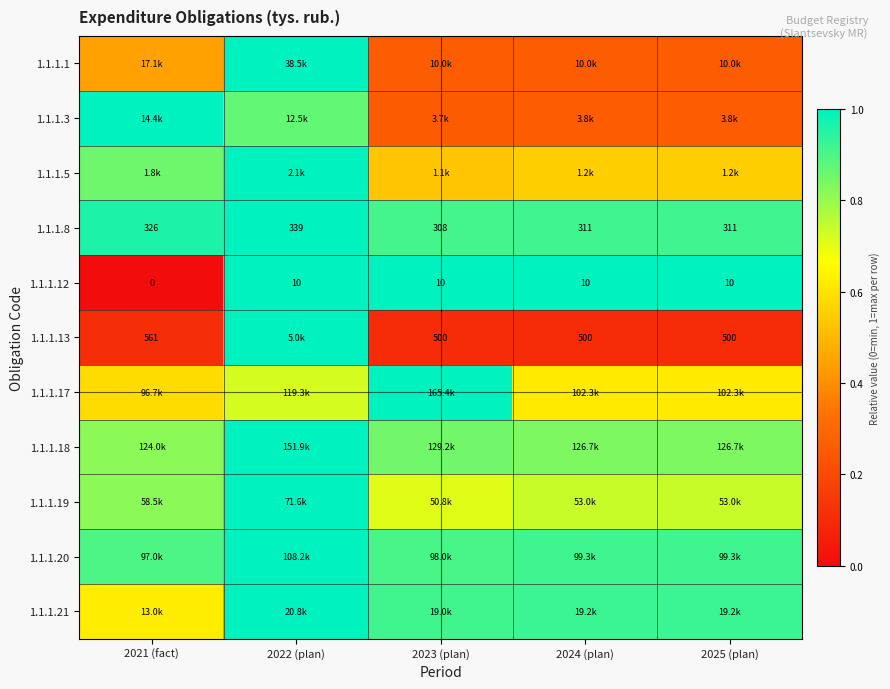

The 1.1.1.18 series shows 1.4 at 2022 (plan). True or false?

False